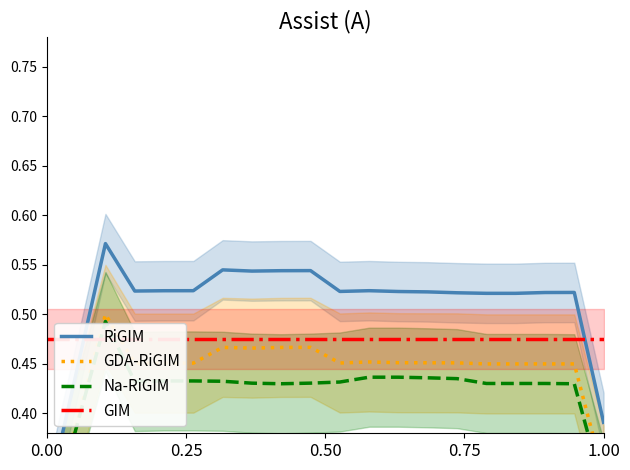

List the series in order of their peak value, lowest first.

GIM, Na-RiGIM, GDA-RiGIM, RiGIM